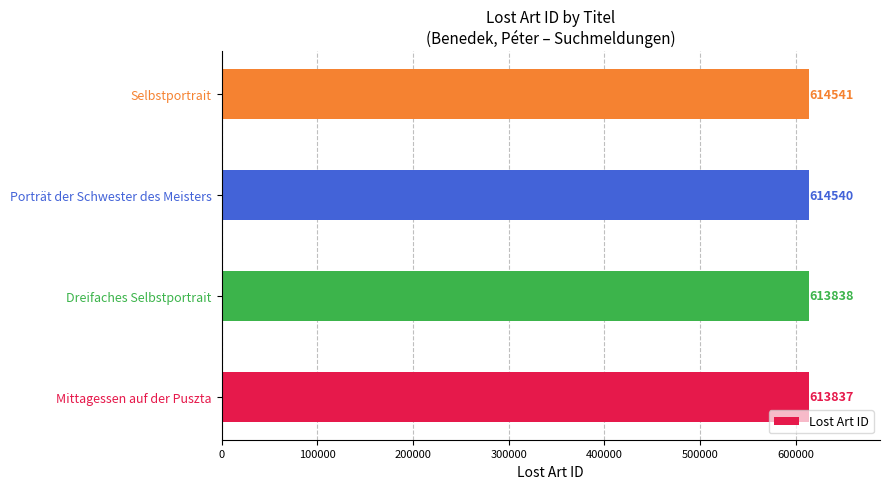

Which category has the highest value across all series?

Selbstportrait